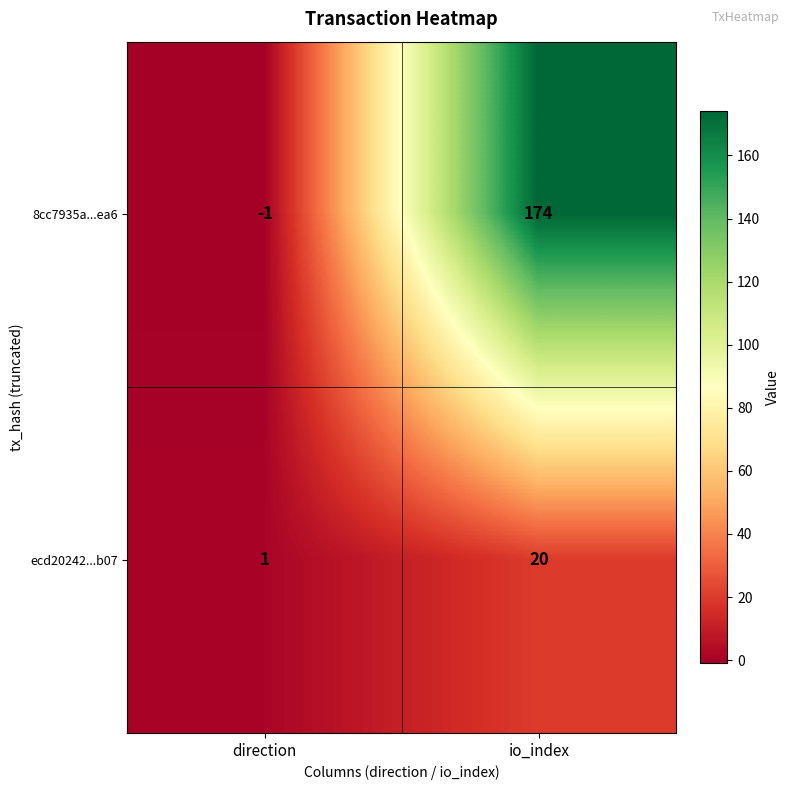

At which label is ecd20242...b07 closest to 10?

direction